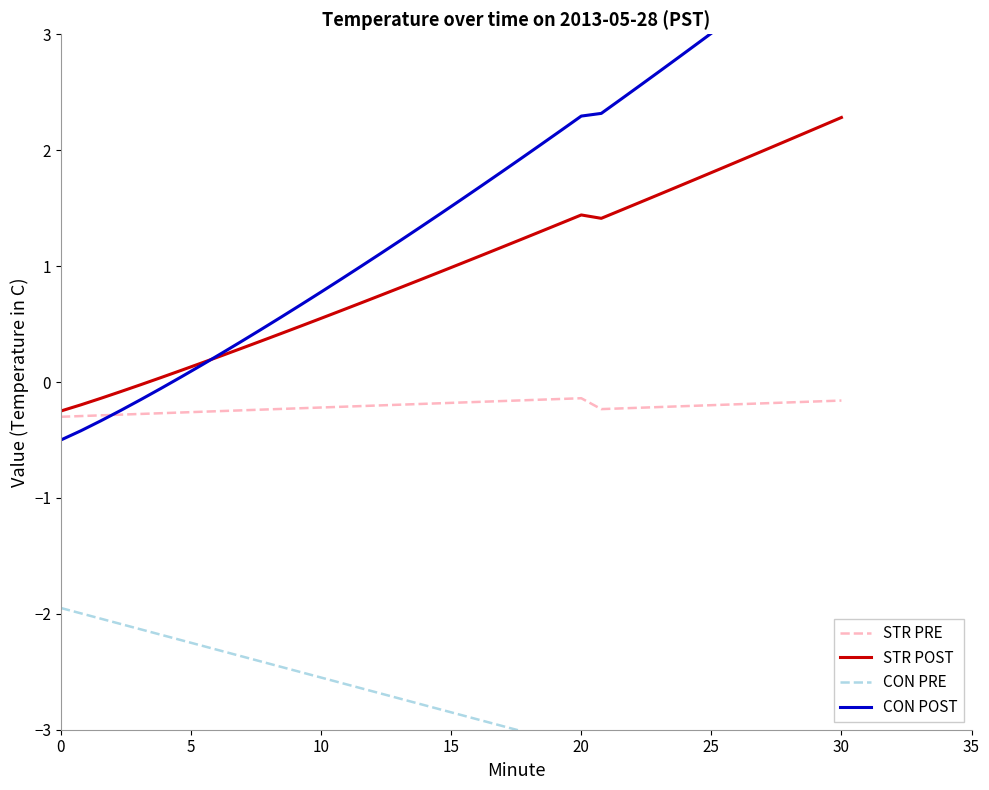

True or false: CON POST has more than 0 points higher than both neighbors.

False